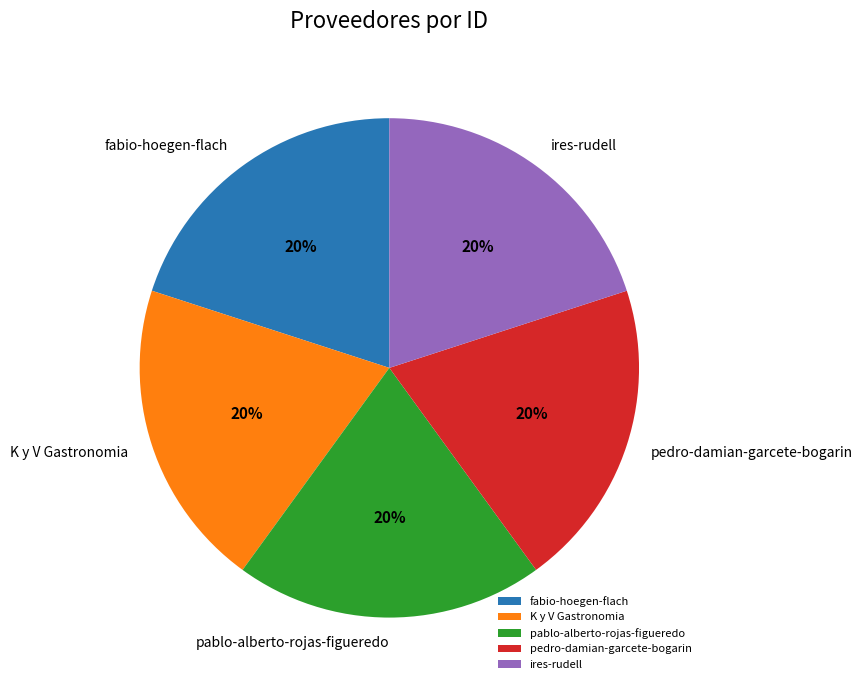

How many segments does this pie chart have?

5